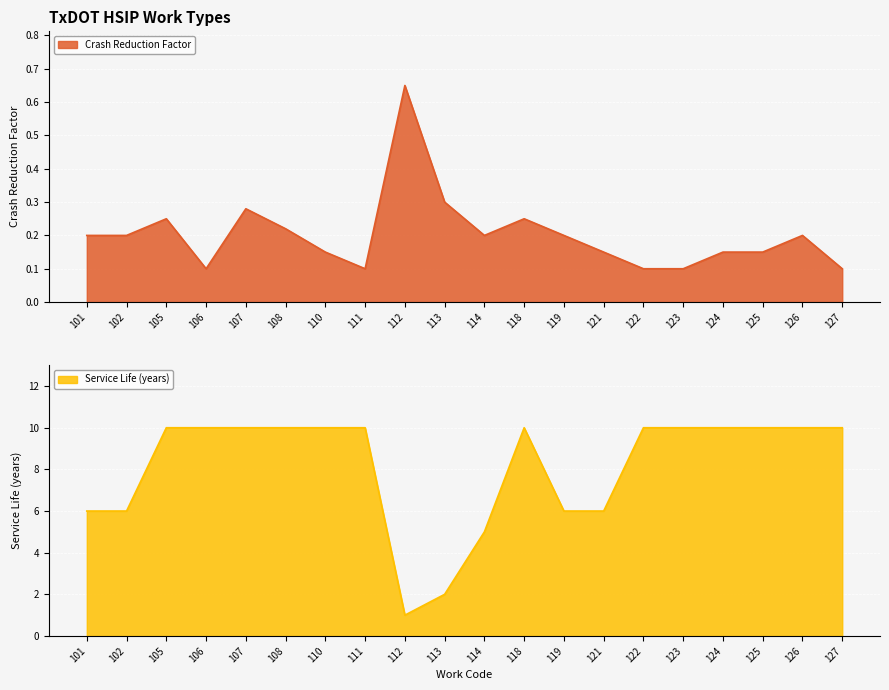

How many interior local valleys does the Service Life (years) series have?

1